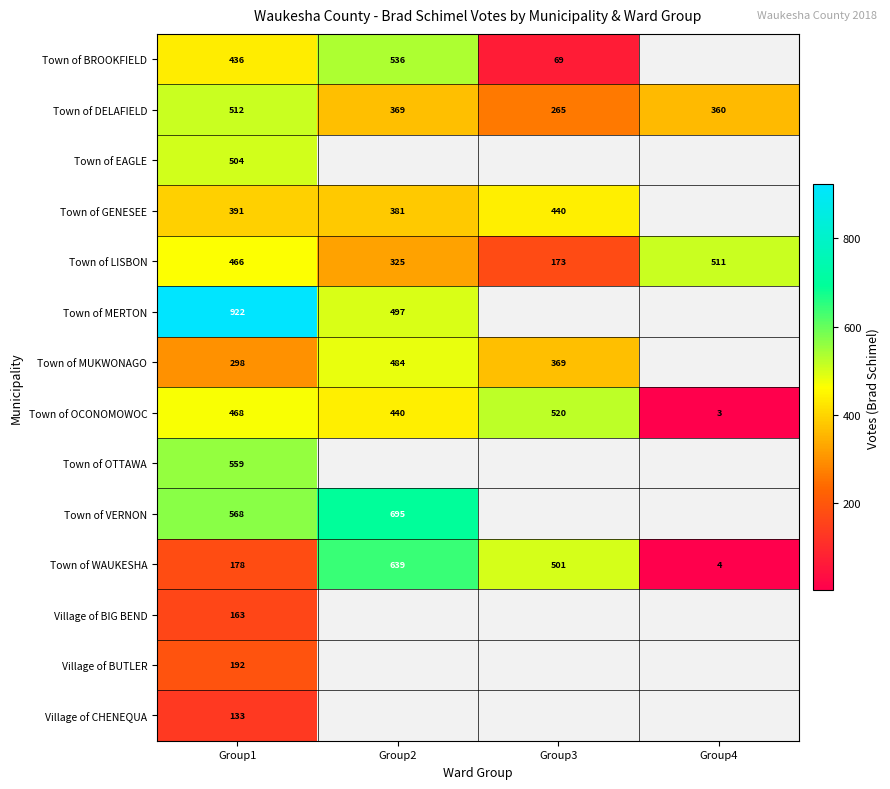

Rank the categories by Town of DELAFIELD value from highest to lowest.

Group1, Group2, Group4, Group3